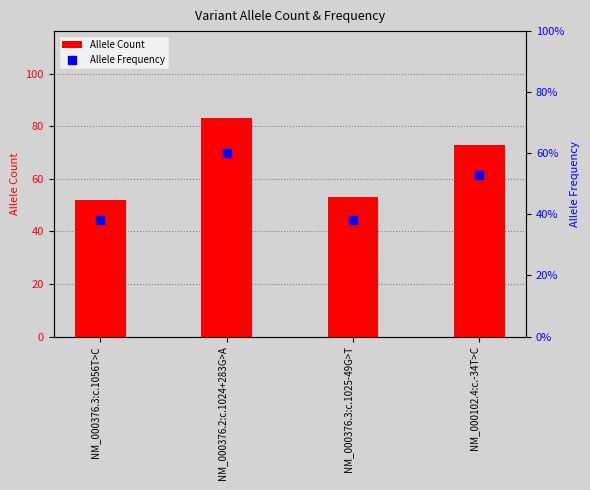

Which series reaches the minimum Y coordinate?

Allele Frequency